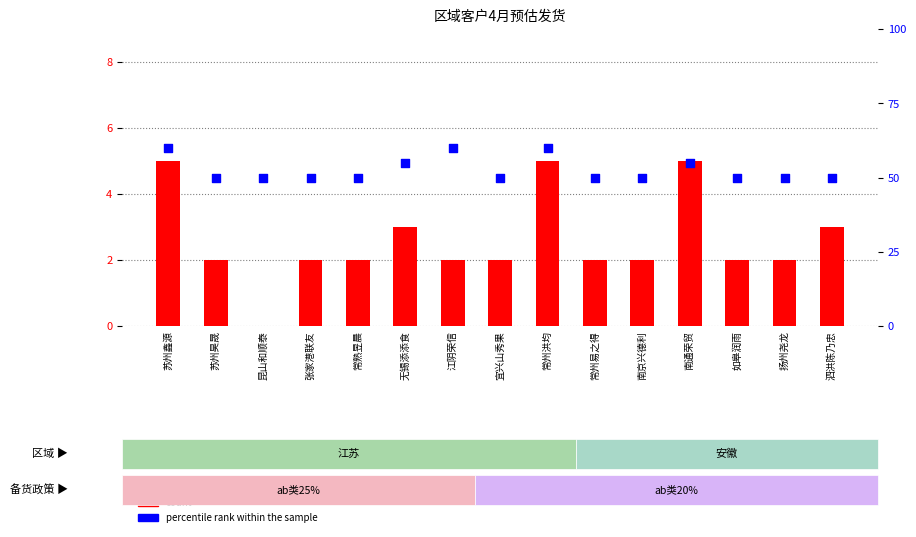

At which category is the sum across all series the highest?

苏州鑫源